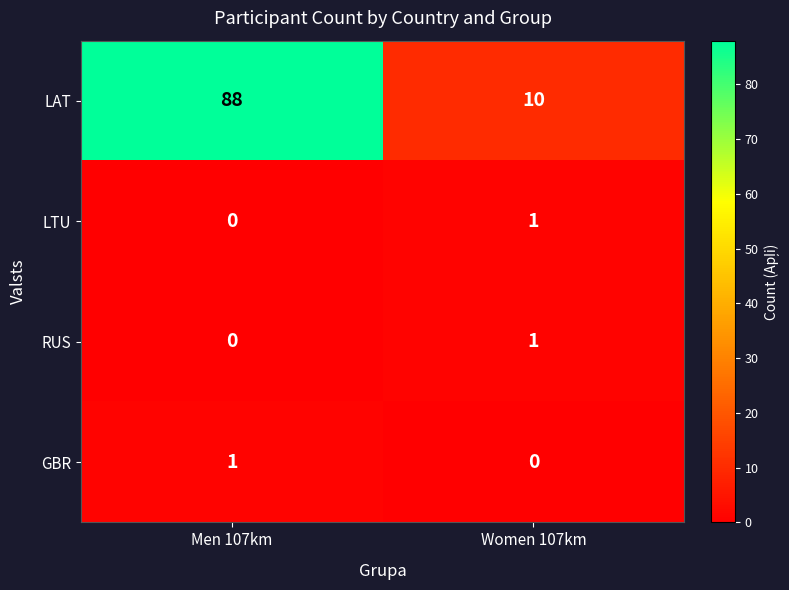

What is the difference between the highest and lowest values at Men 107km?

88